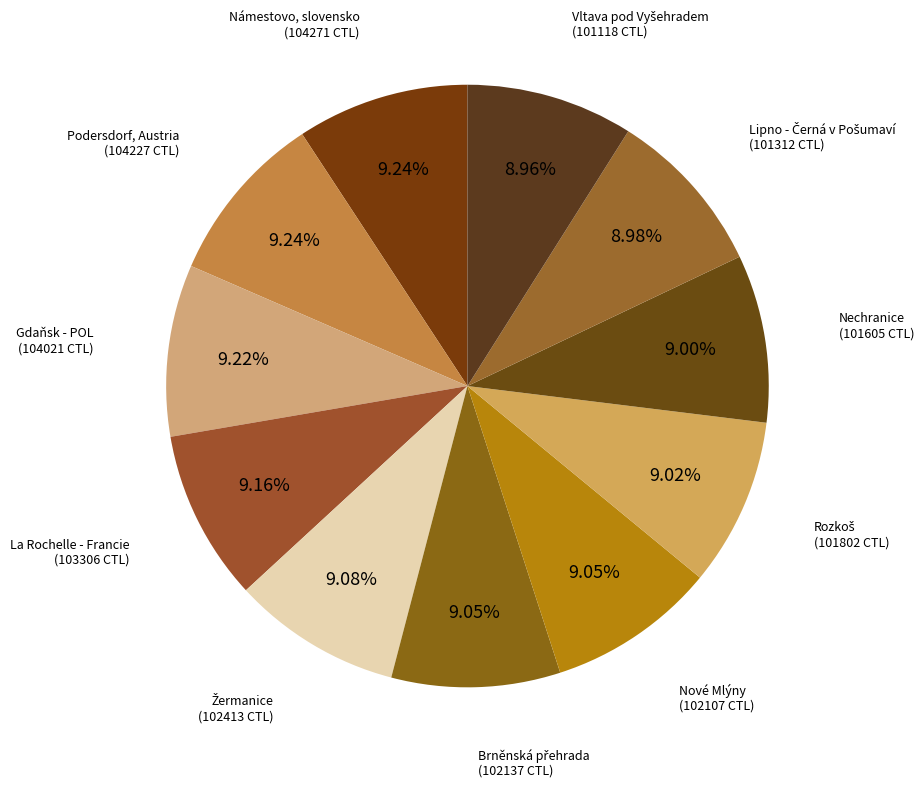

Count the number of slices in the pie.

11